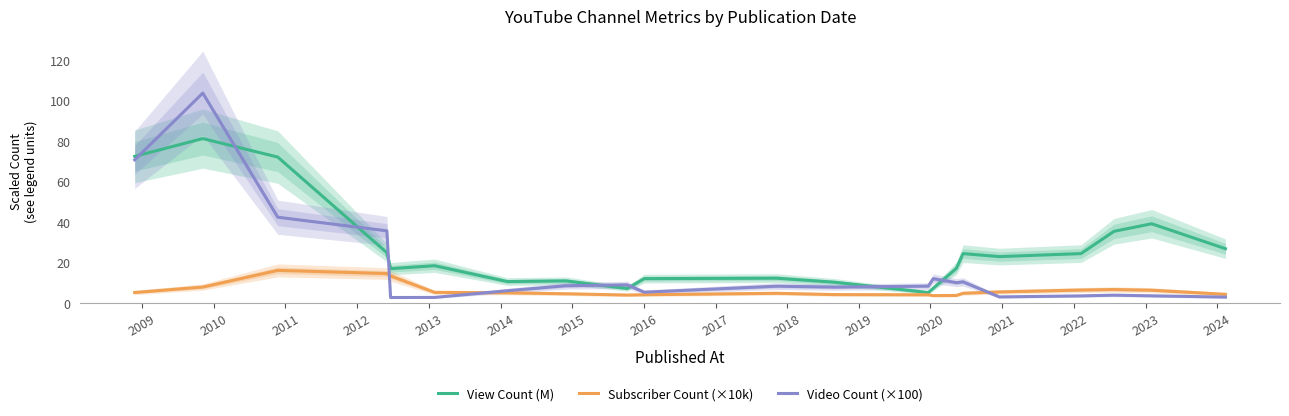

Which series has the largest total across all categories?

View Count (M)